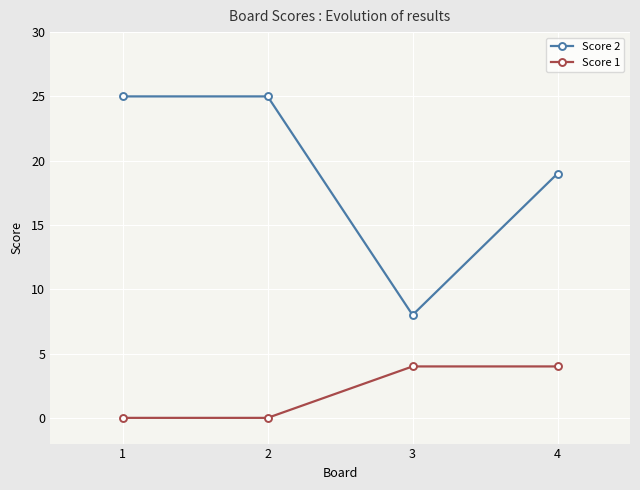

Which series has the largest total across all categories?

Score 2